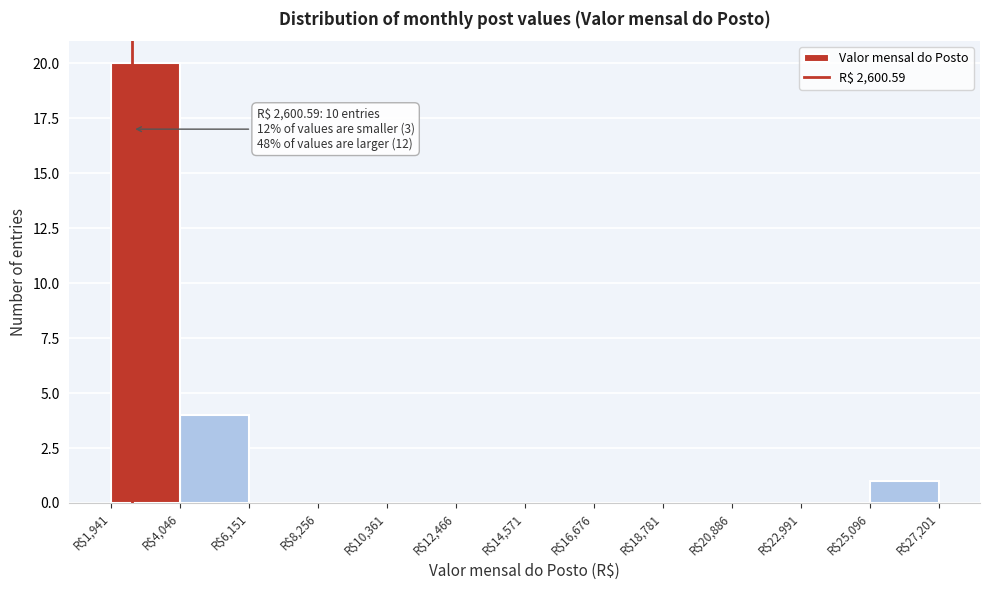

Over which range of the x-axis is the bar tallest?

2000 to 4000